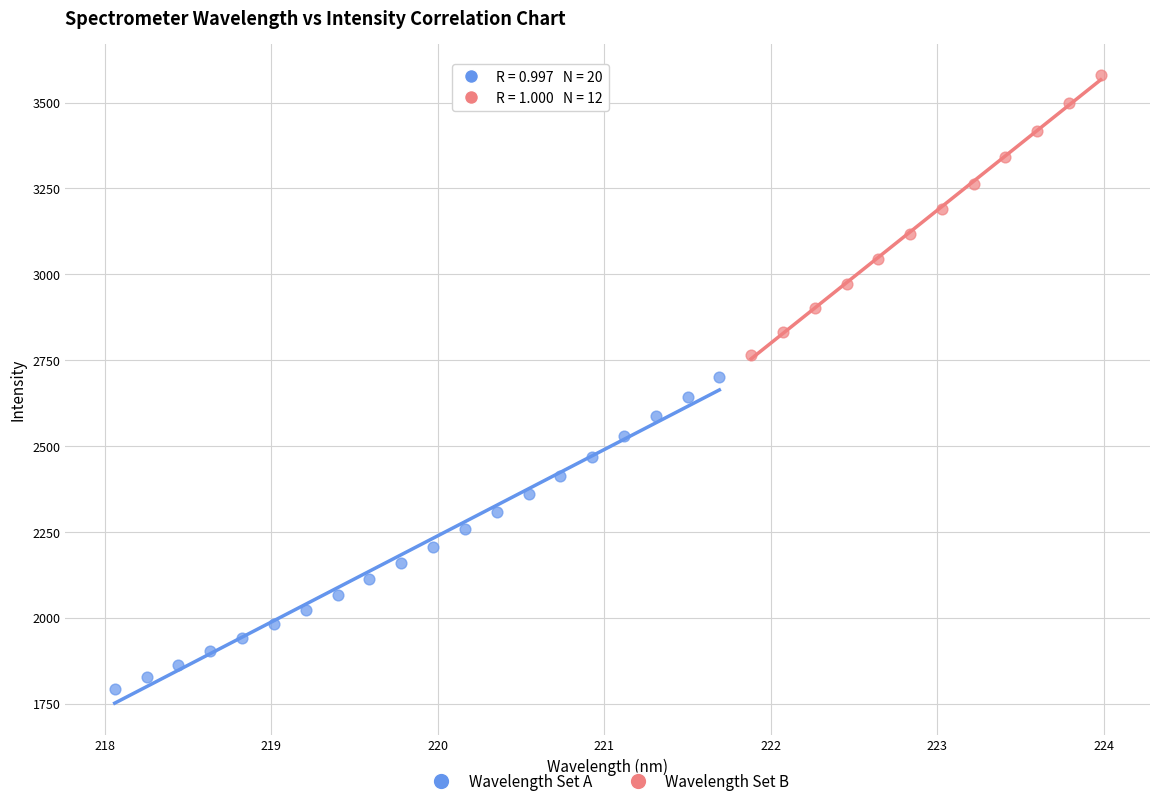

Which series contains the highest Y value?

Wavelength Set B